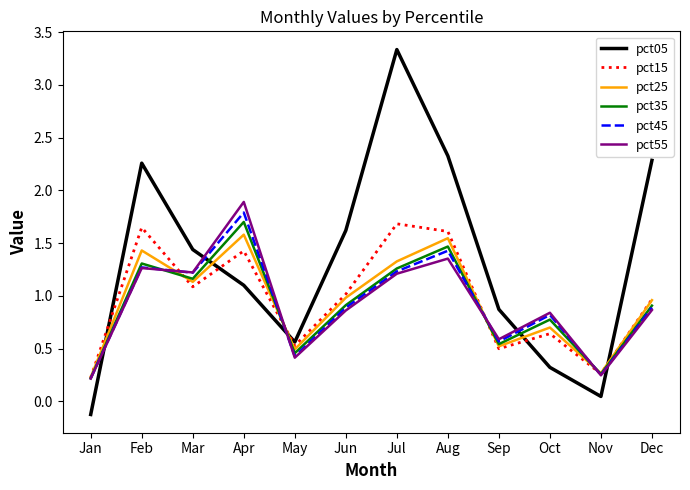

Which category has the lowest value across all series?

Jan